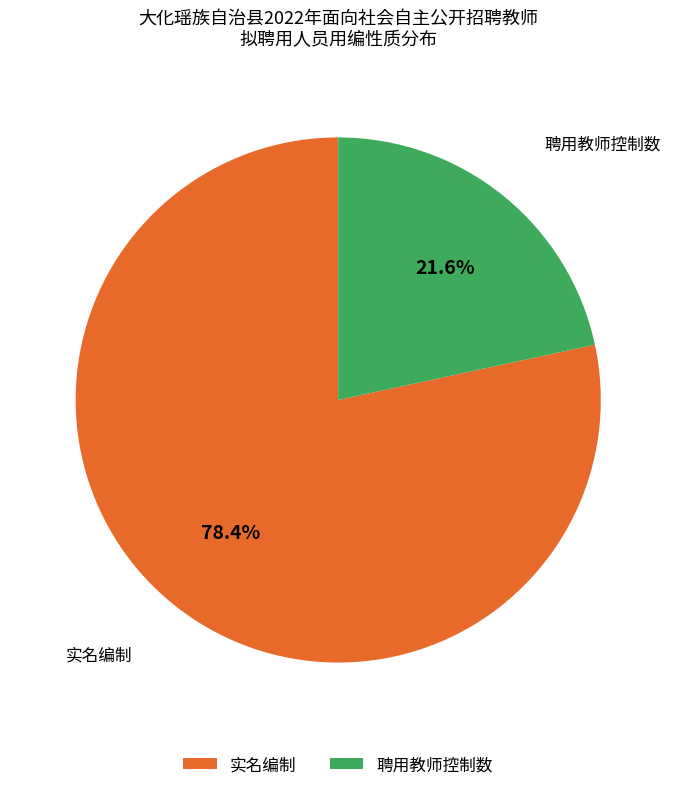

What is the smallest slice in the pie chart?

聘用教师控制数